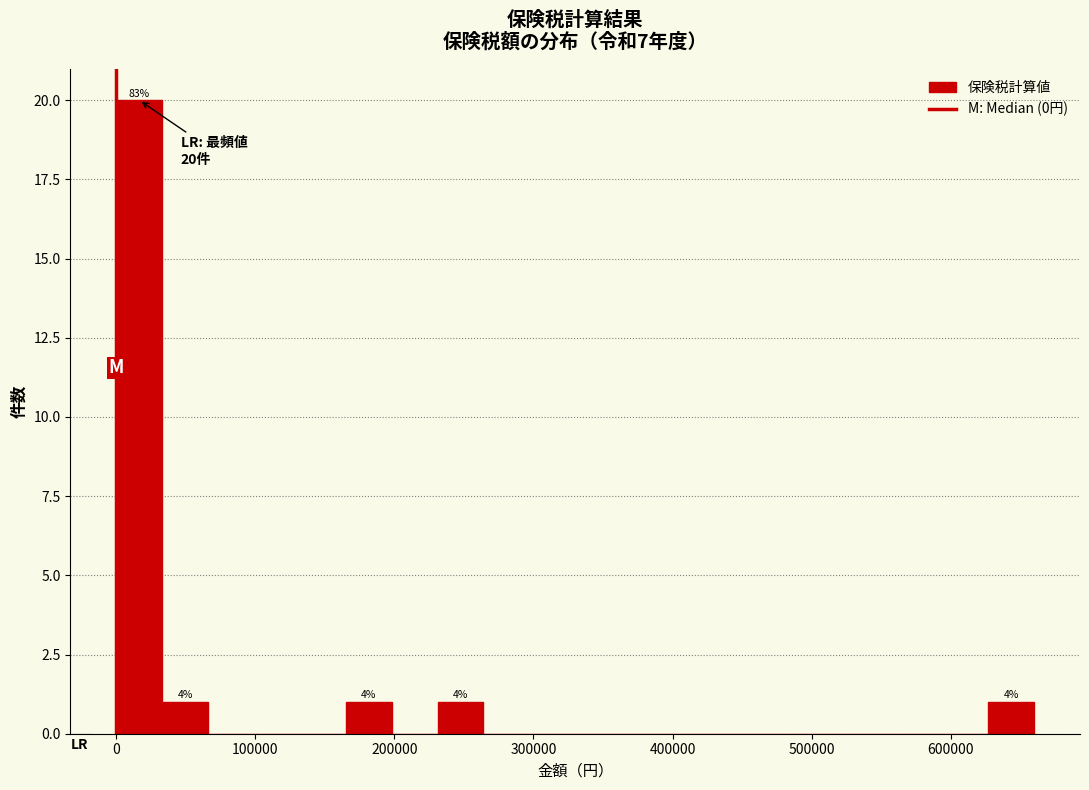

Read against the x-axis, roughly where is the centre of the tallest bar?

20000